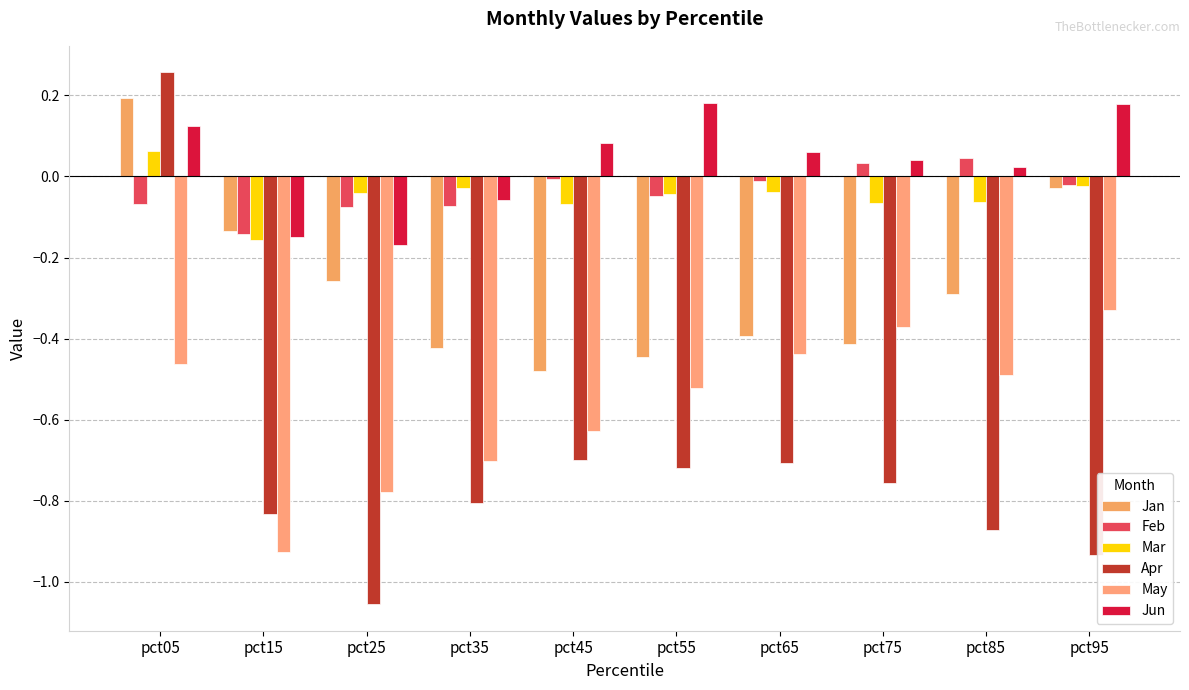

How many data points in Jun are above 0?

7